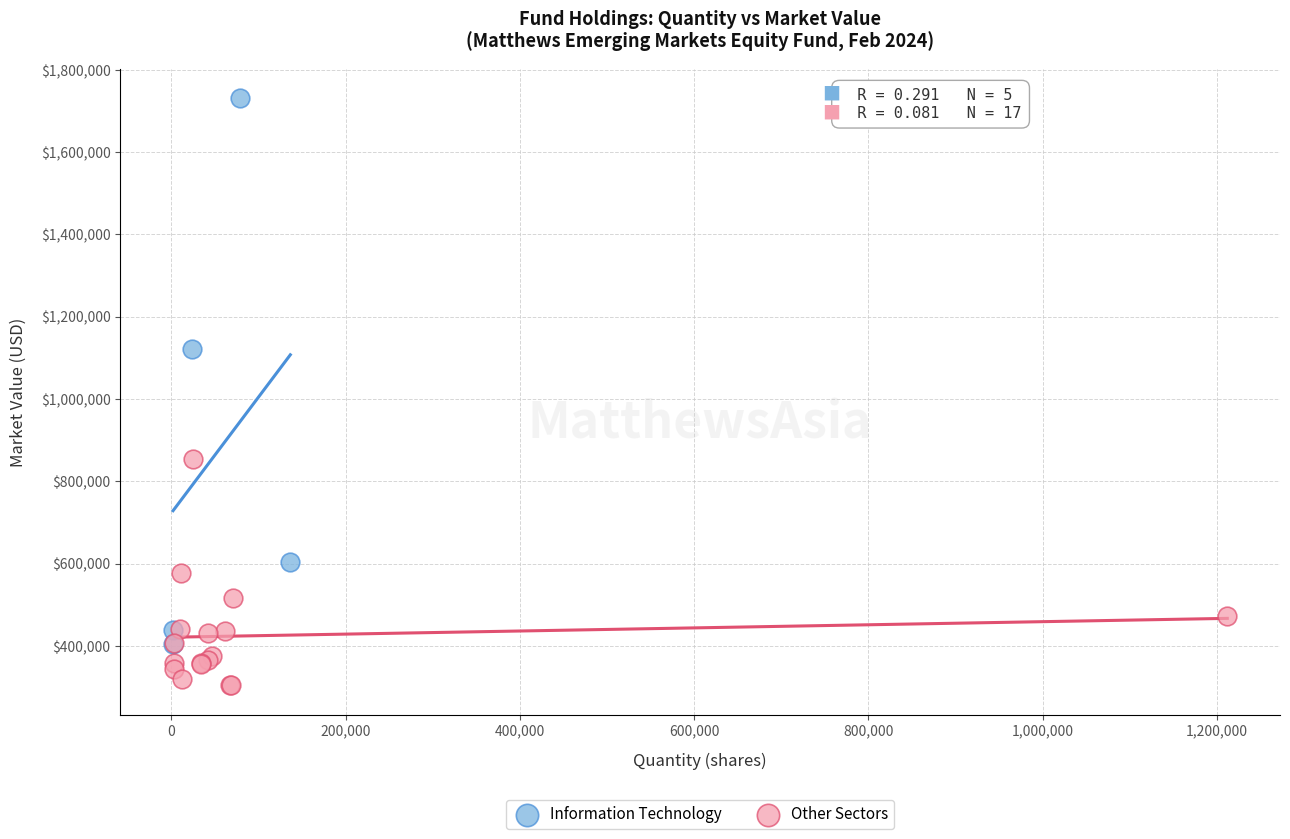

Which series has the largest Y range (max minus min)?

Information Technology